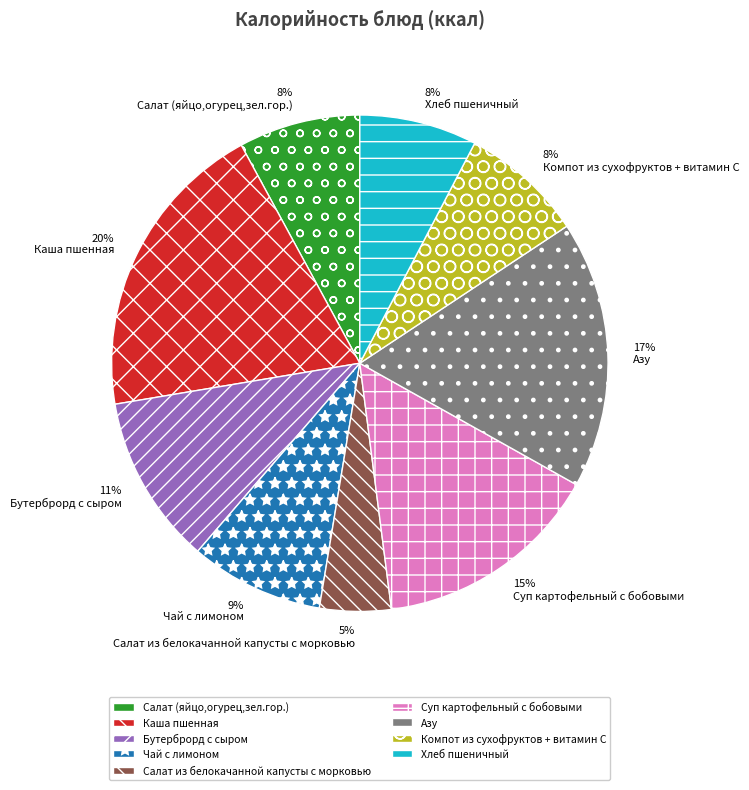

Does Салат из белокачанной капусты с морковью represent more than half of the total?

No